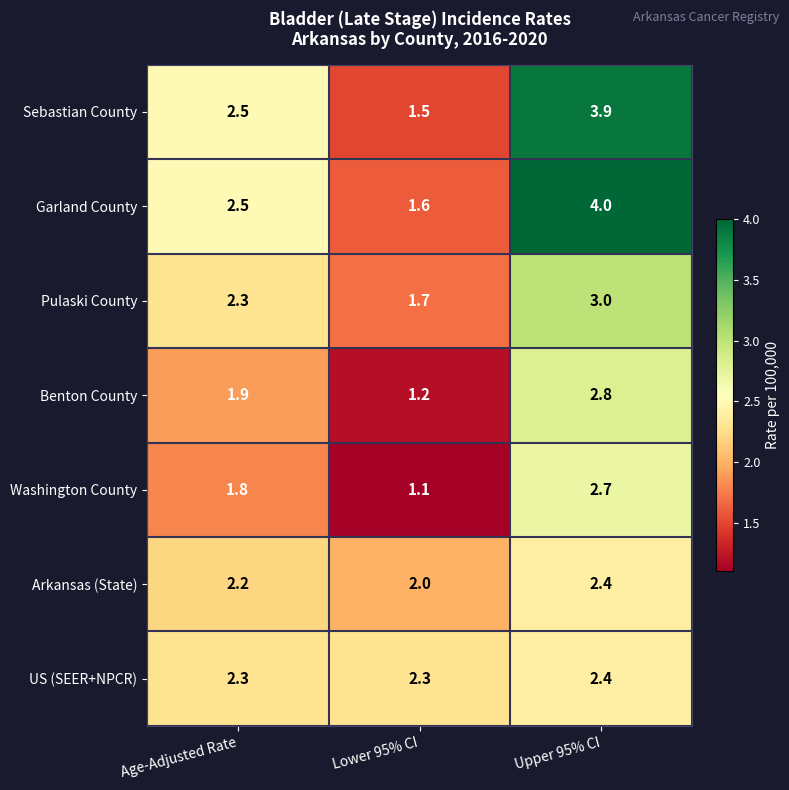

Rank the categories by Pulaski County value from highest to lowest.

Upper 95% CI, Age-Adjusted Rate, Lower 95% CI